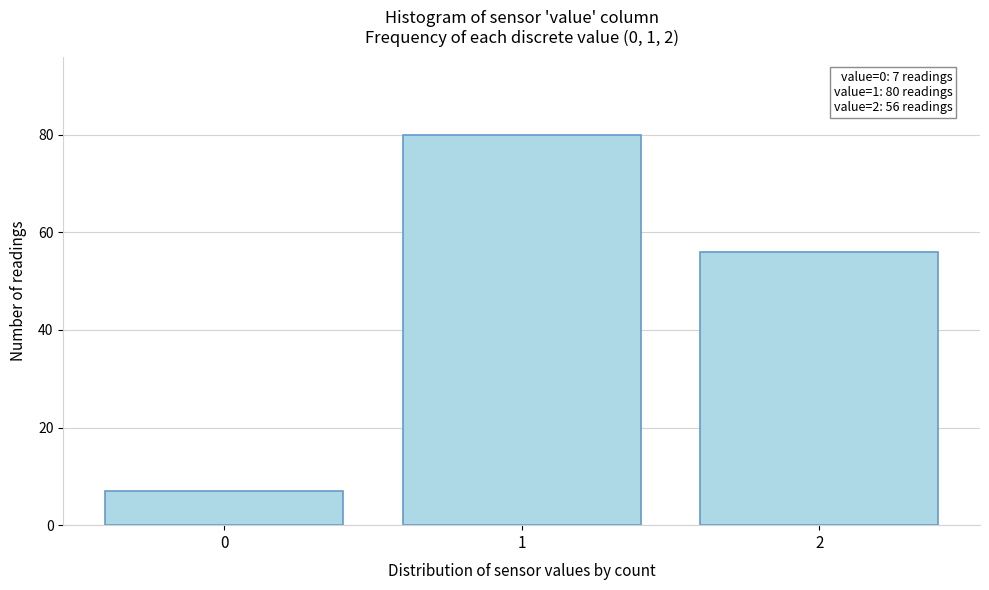

Reading left to right, what are all the values shown in this chart?

0=7	1=80	2=56